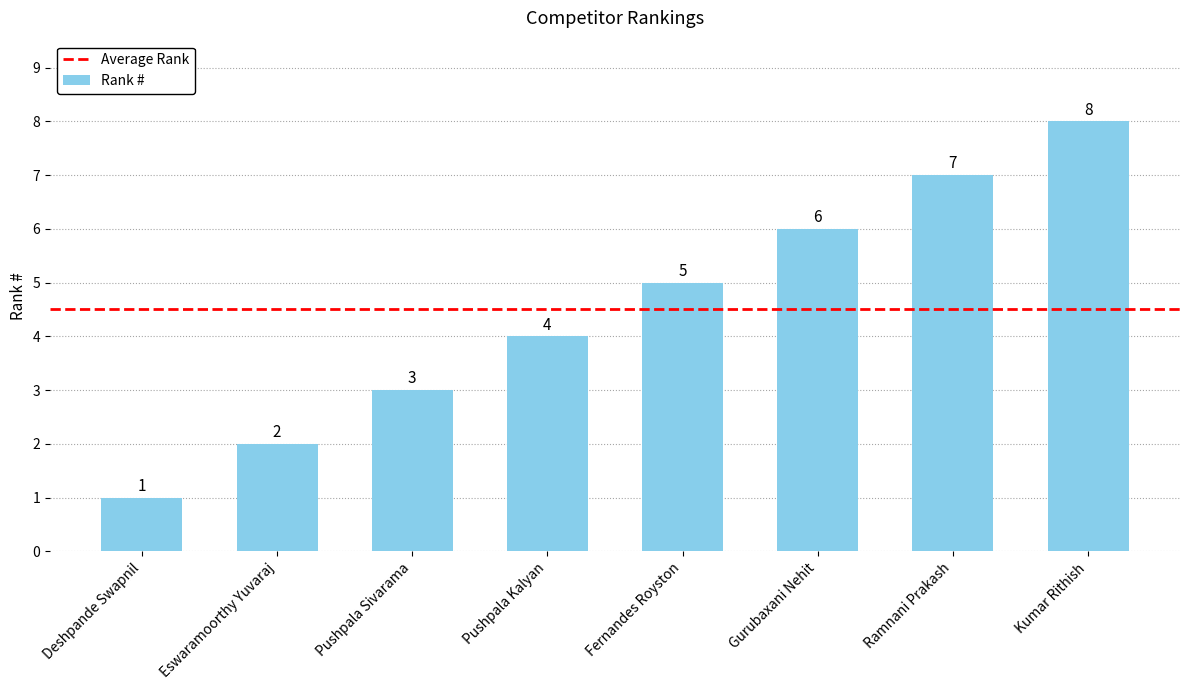

Which category has the highest value across all series?

Kumar Rithish